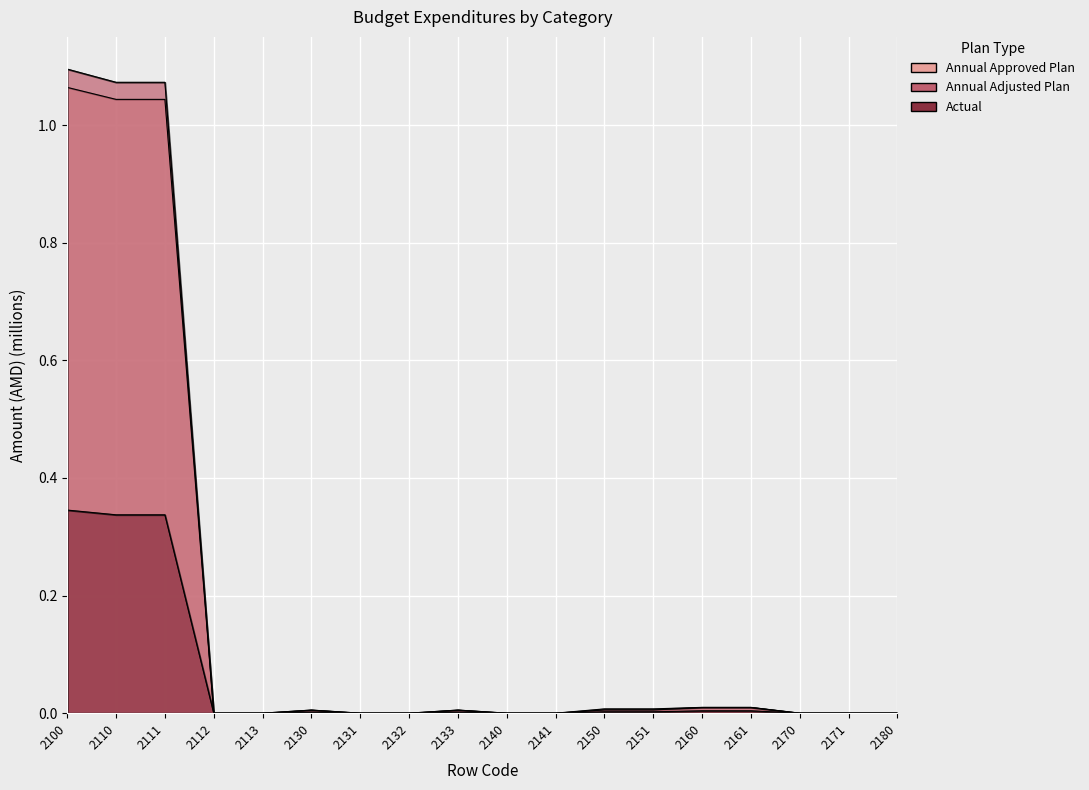

Between 2112 and 2140, which series saw the biggest shift?

Annual Approved Plan